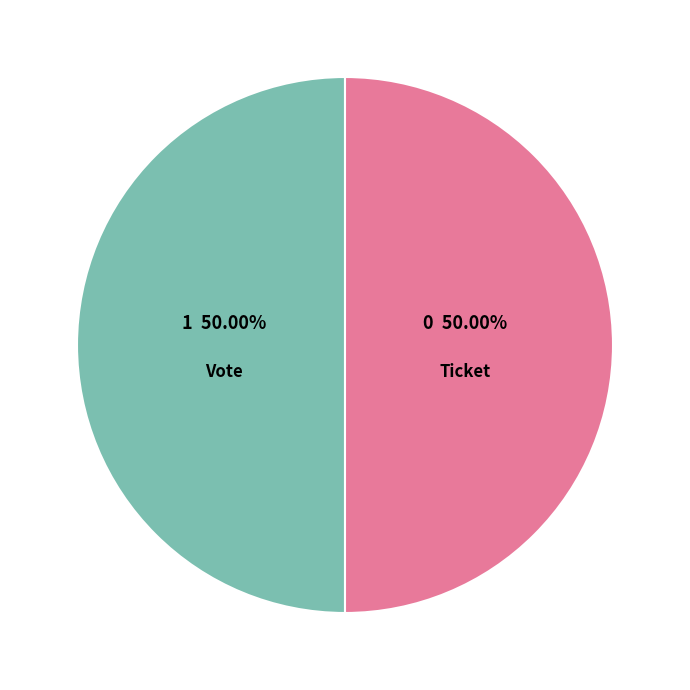

To the nearest percent, what is the difference between the largest and smallest slice percentages?

0%